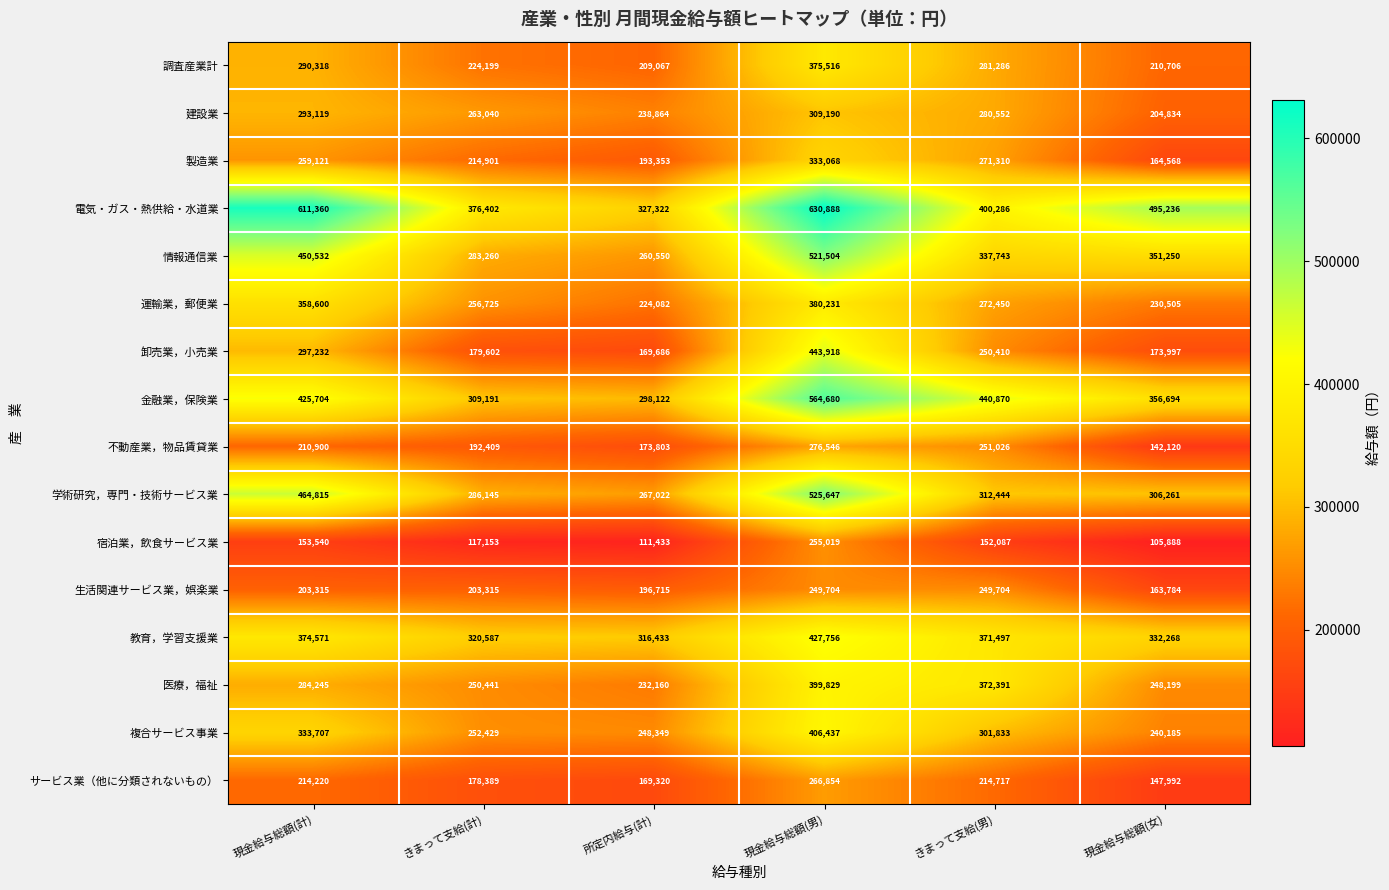

Is it true that 調査産業計 equals 152357 at きまって支給(計)?

False